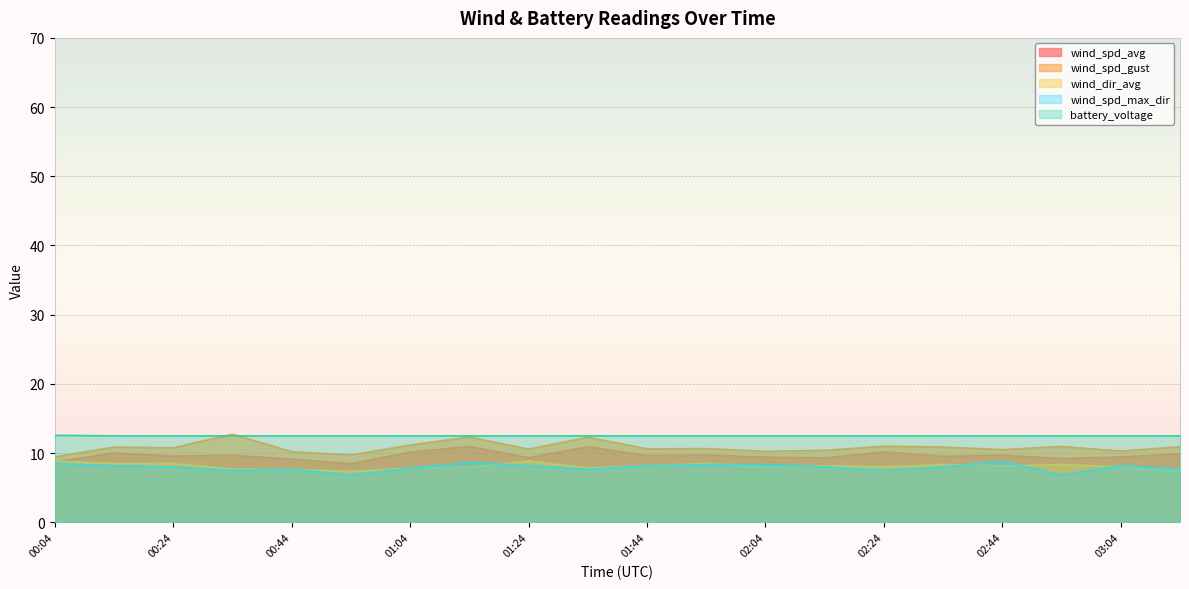

At 01:14, list the series in order from smallest to largest.

wind_dir_avg, wind_spd_max_dir, wind_spd_avg, wind_spd_gust, battery_voltage